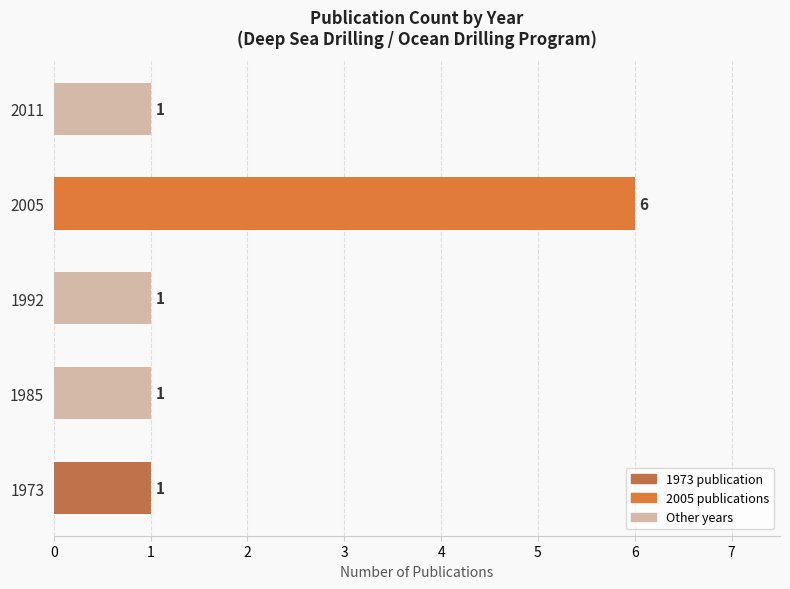

Count the values in the range 1 to 2.

4